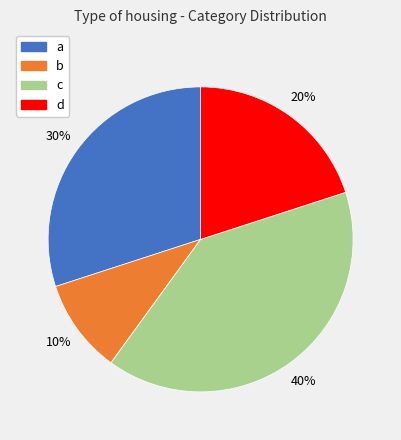

To the nearest percent, what is the average slice percentage?

25%